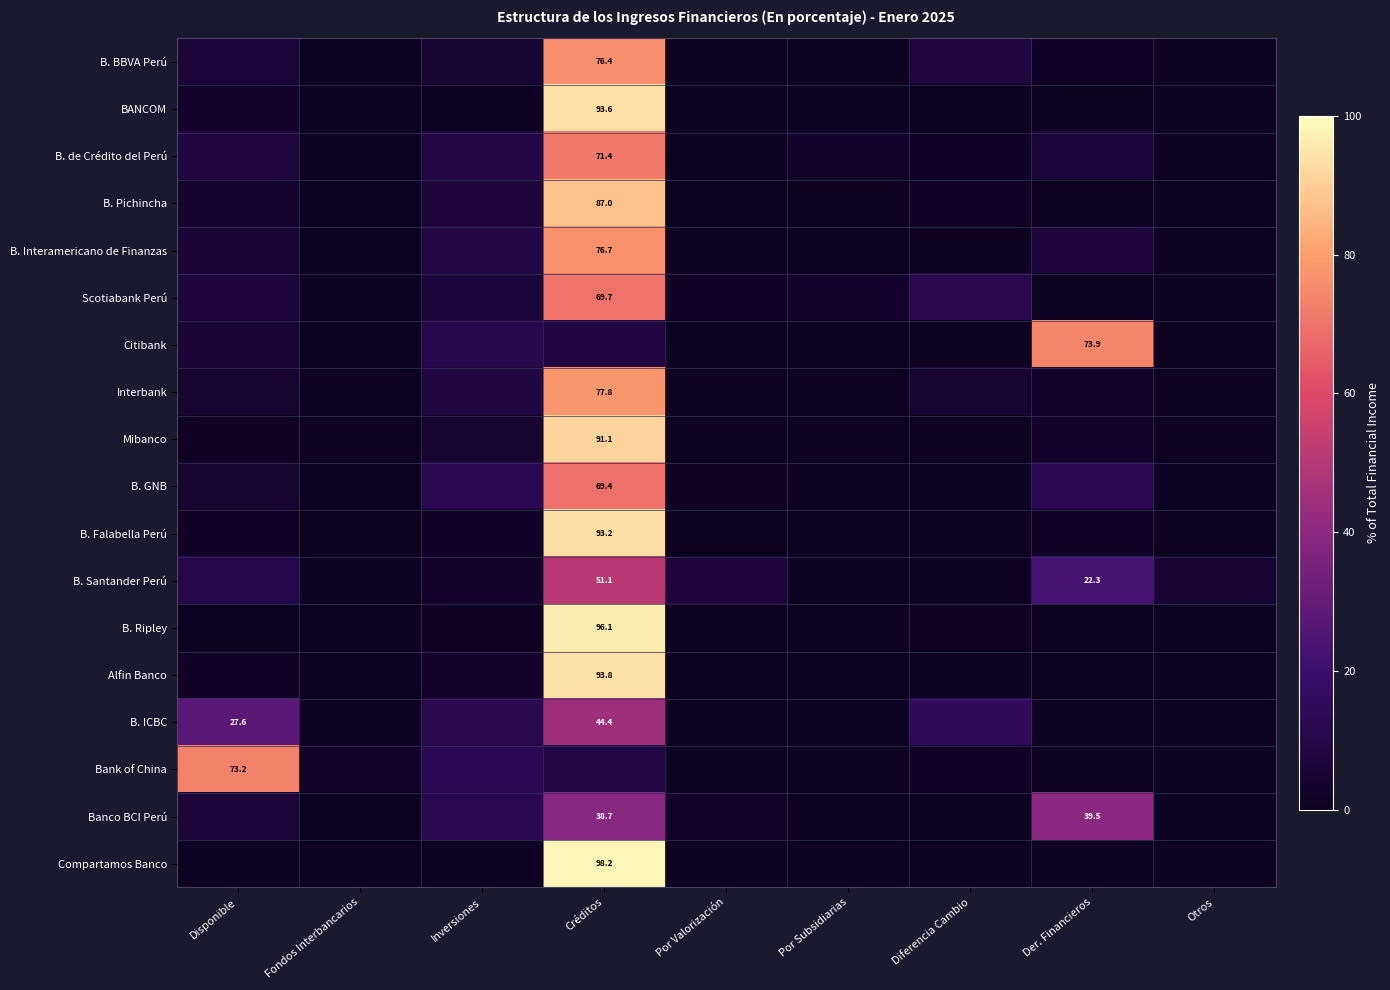

How many positive values does the B. Pichincha series have?

6